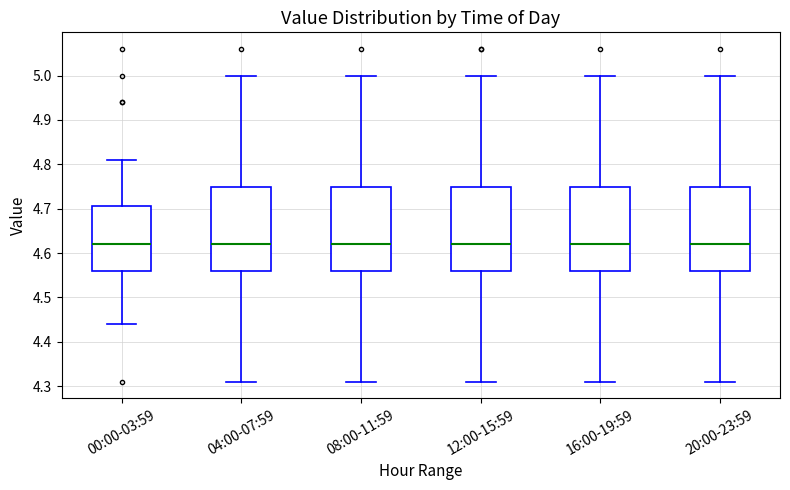

Reading left to right, read every box against the y-axis: the position of its median line, the range the box covers, and the ends of its whiskers. The values are not printed on the chart, so give them approximately, as read against the axis.

00:00-03:59: median 4.62, box 4.56 to 4.71, whiskers 4.44 to 4.81
04:00-07:59: median 4.62, box 4.56 to 4.75, whiskers 4.31 to 5.00
08:00-11:59: median 4.62, box 4.56 to 4.75, whiskers 4.31 to 5.00
12:00-15:59: median 4.62, box 4.56 to 4.75, whiskers 4.31 to 5.00
16:00-19:59: median 4.62, box 4.56 to 4.75, whiskers 4.31 to 5.00
20:00-23:59: median 4.62, box 4.56 to 4.75, whiskers 4.31 to 5.00